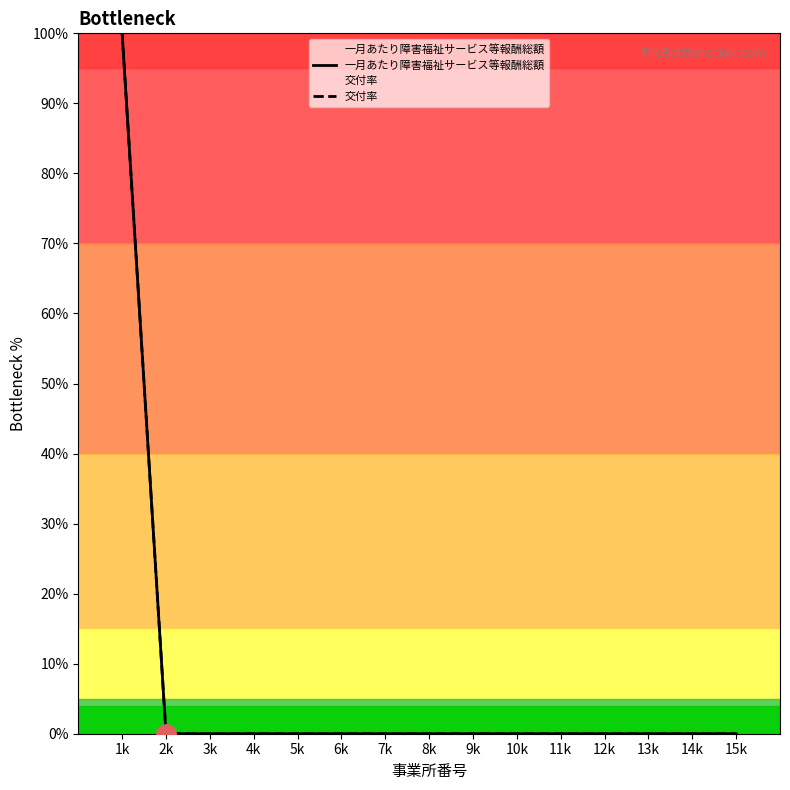

Which series has the largest total across all categories?

一月あたり障害福祉サービス等報酬総額